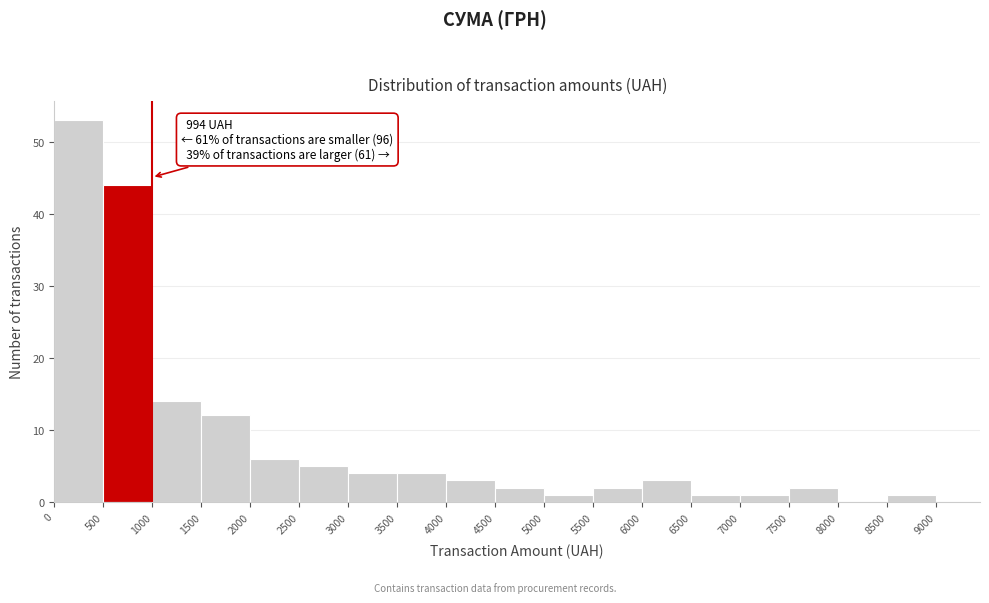

Over which range of the x-axis is the bar tallest?

0 to 500